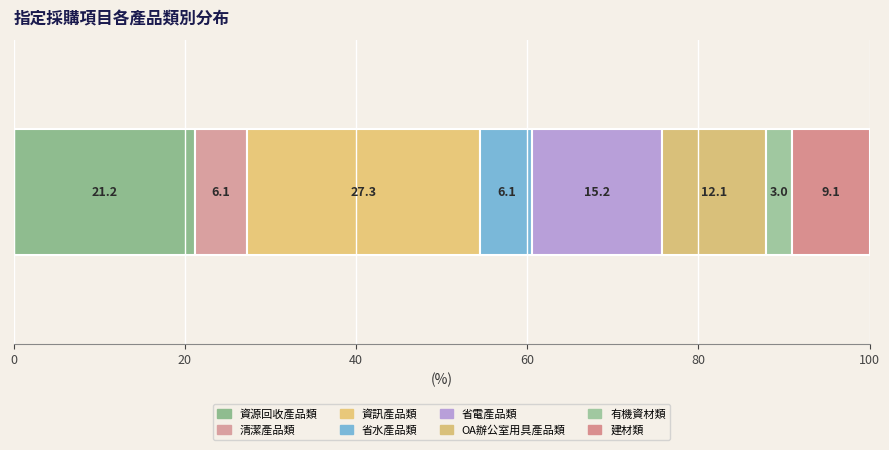

How many series are shown in this chart?

8